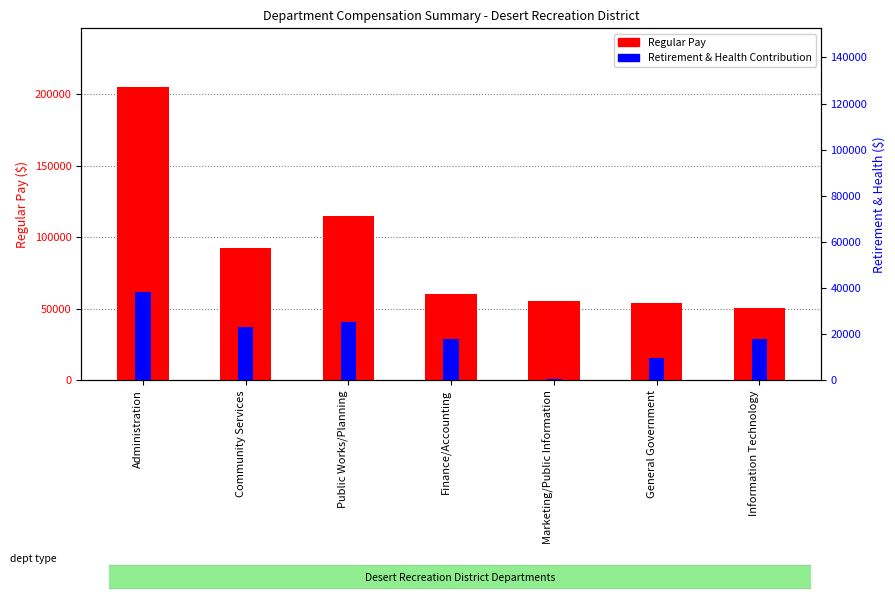

What is the minimum value for Retirement & Health Contribution?

728